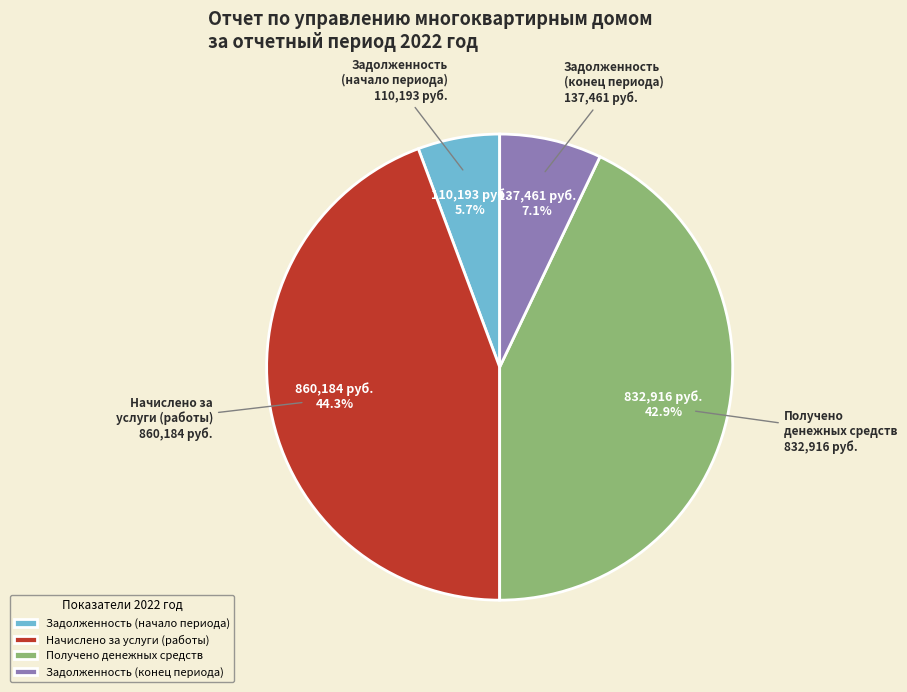

Does any single category account for the majority?

No